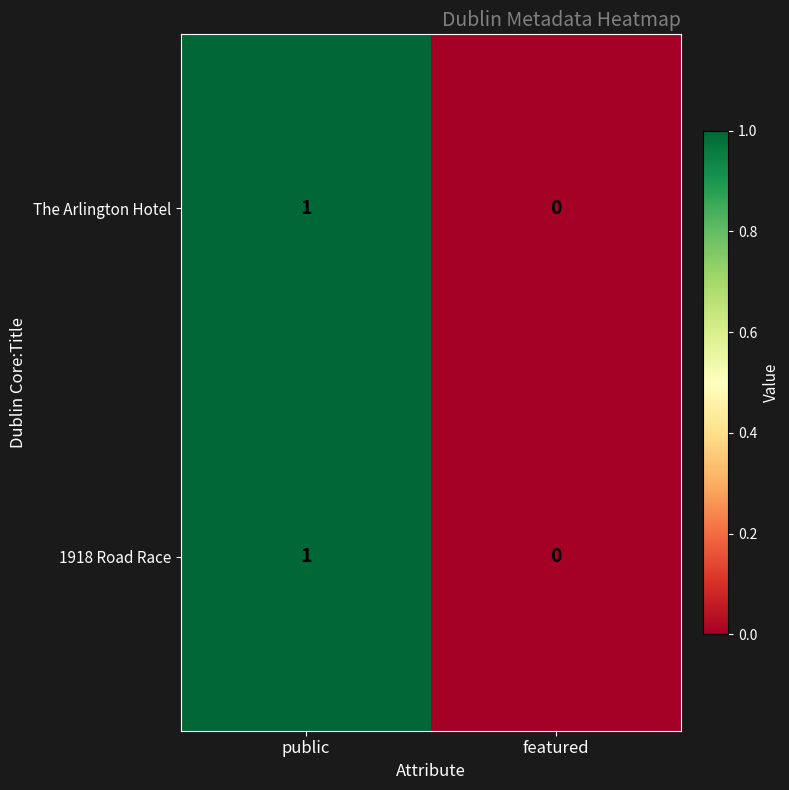

Reading left to right, transcribe all the data shown in this chart.

The Arlington Hotel: public=1	featured=0
1918 Road Race: public=1	featured=0